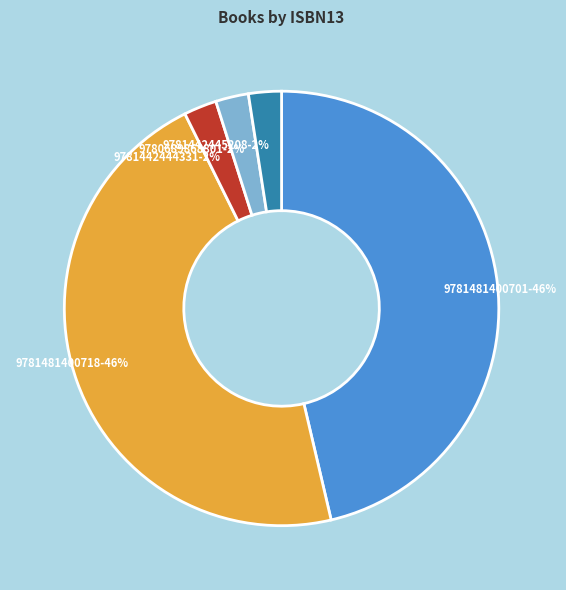

Count the number of slices in the pie.

5